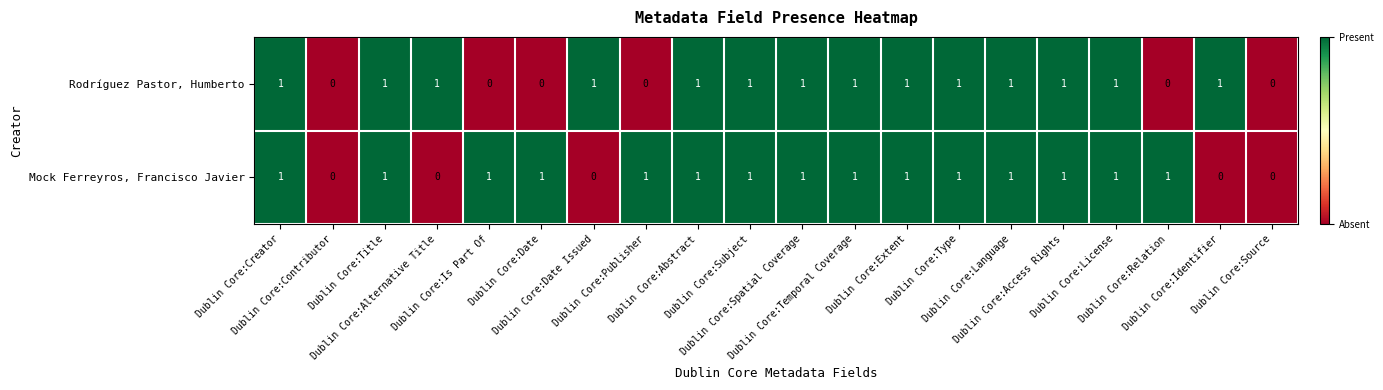

What is the sum of all Rodríguez Pastor, Humberto values?

14